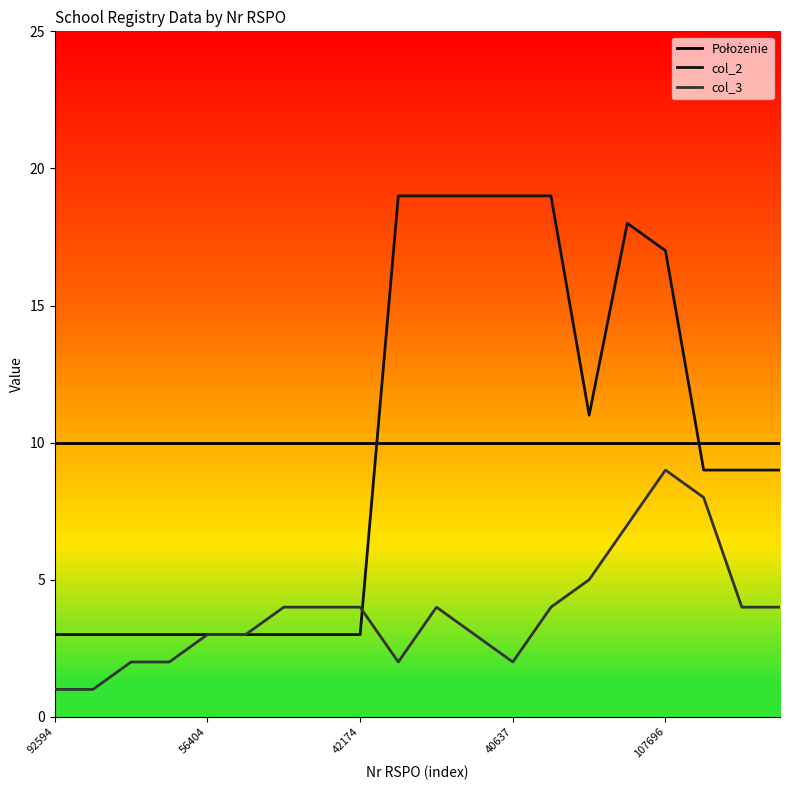

After their last crossing, which series has the higher values: Położenie or col_2?

Położenie